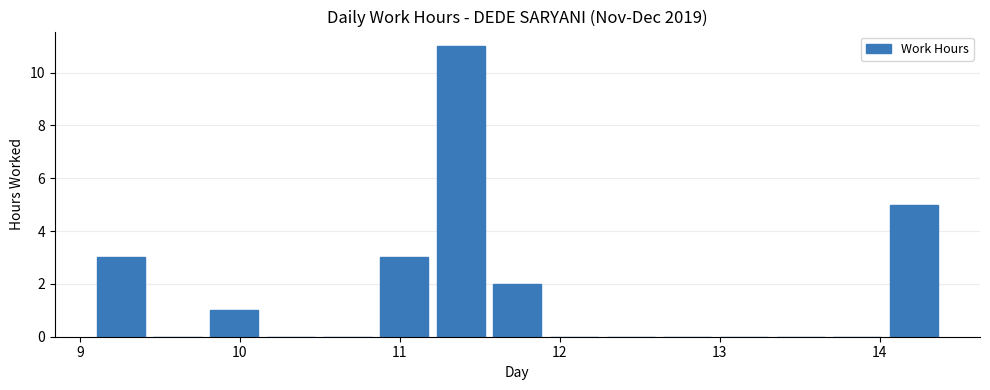

Read against the x-axis, roughly where is the centre of the tallest bar?

11.4